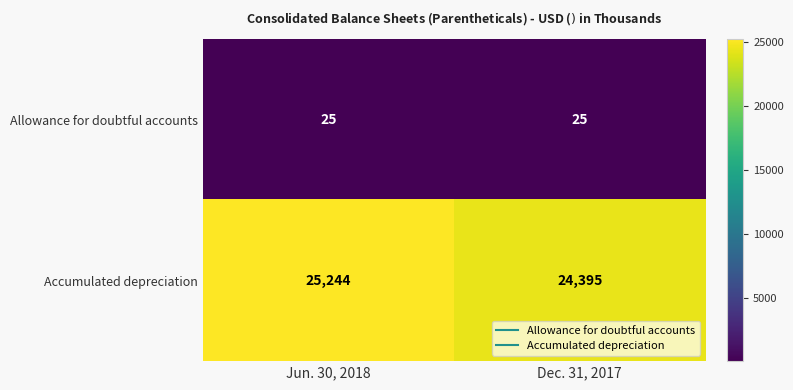

List the series in order of their peak value, highest first.

Accumulated depreciation, Allowance for doubtful accounts